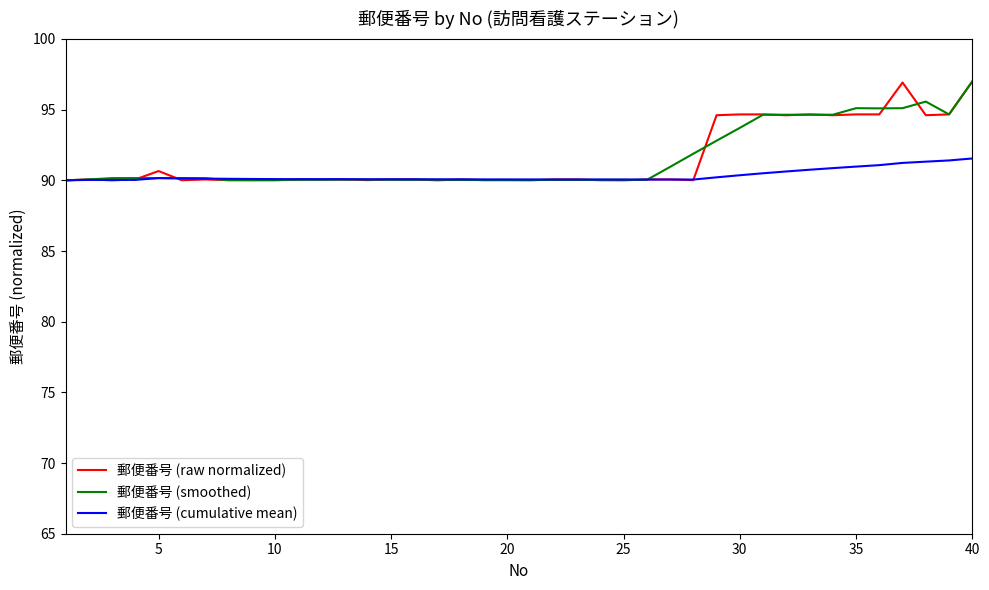

What is the greatest value displayed?

97.0